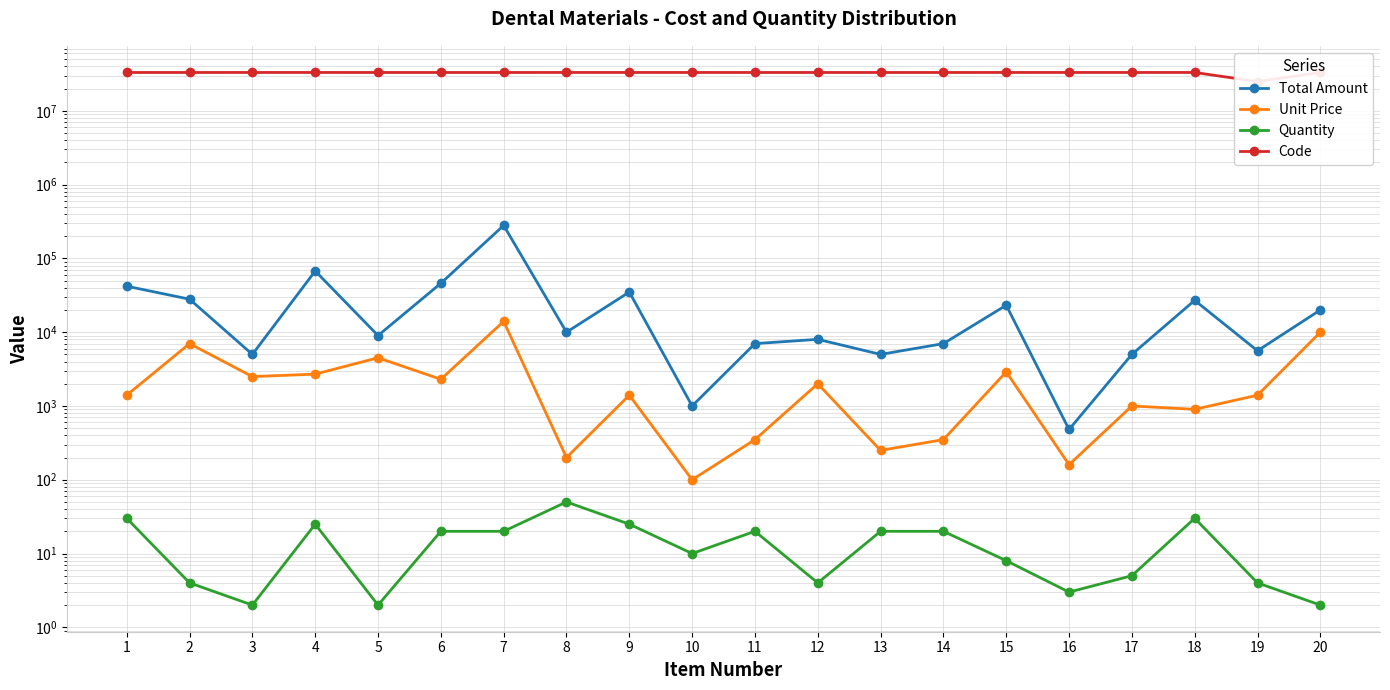

What is the total value across all series at 15?

33167301